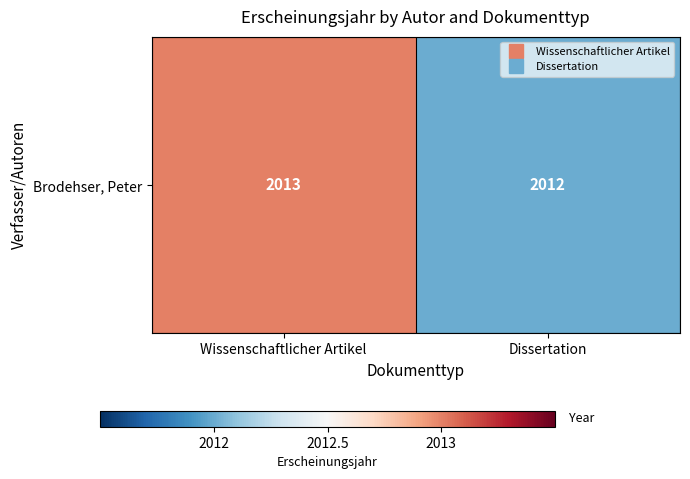

Which category has the highest value across all series?

Wissenschaftlicher Artikel